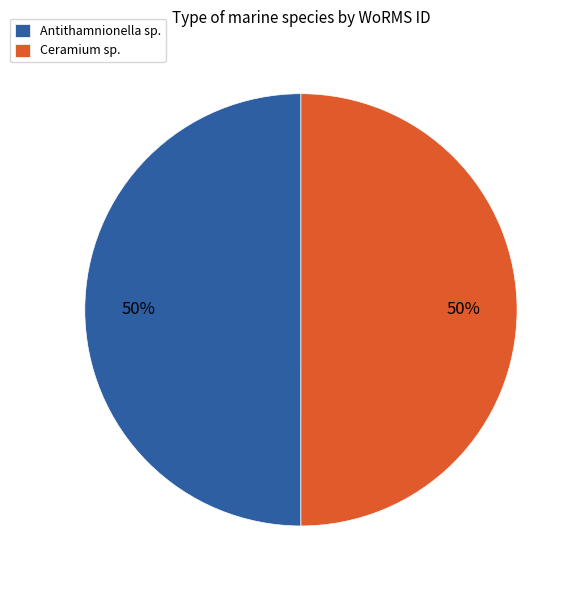

To the nearest percent, what percentage of the pie is Antithamnionella sp.?

50%